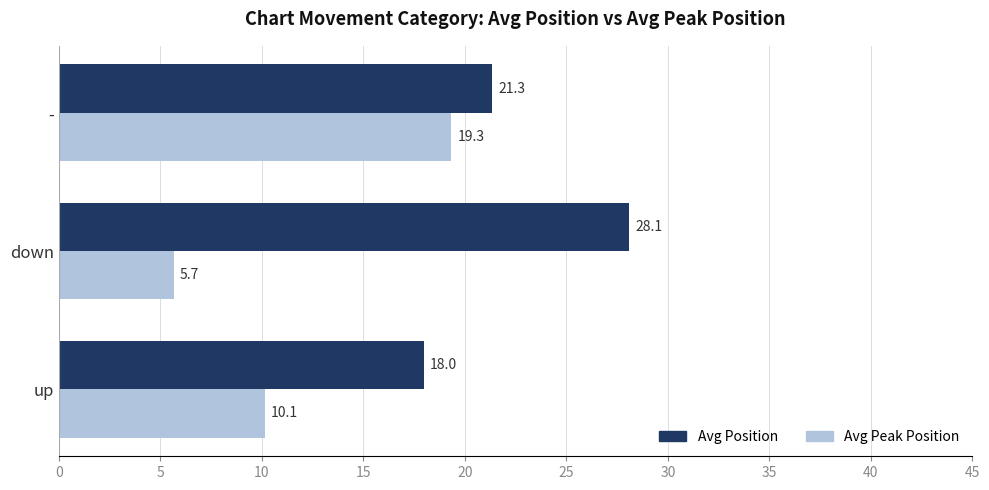

At down, list the series in order from smallest to largest.

Avg Peak Position, Avg Position